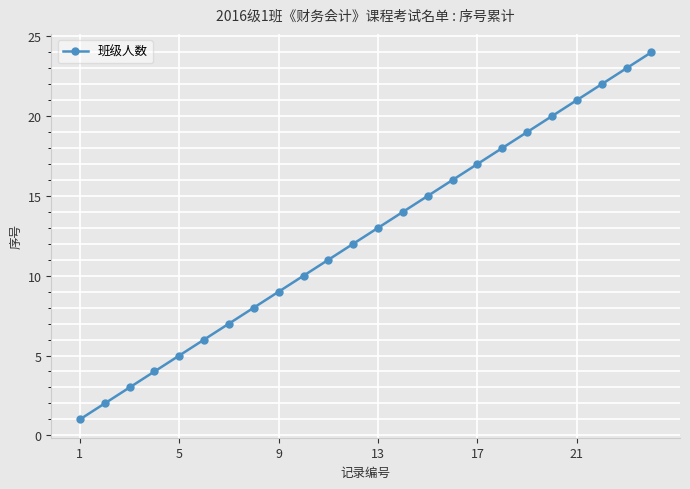

What is the difference between the maximum and second lowest values?

22